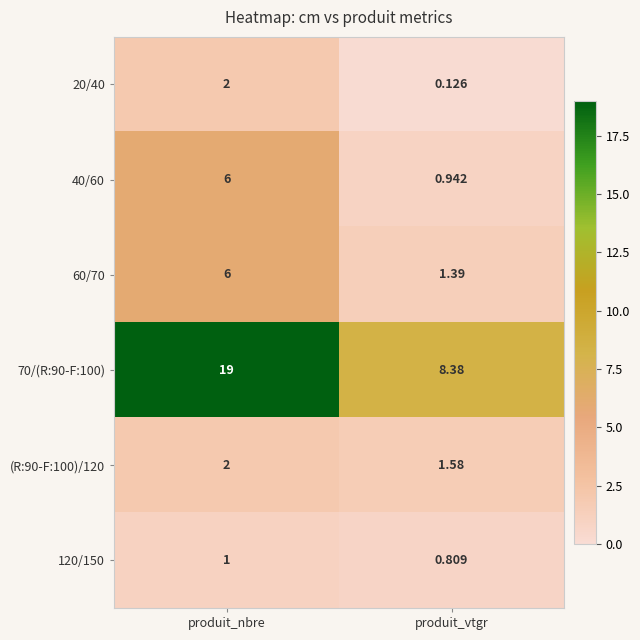

Which category has the highest value in the (R:90-F:100)/120 series?

produit_nbre